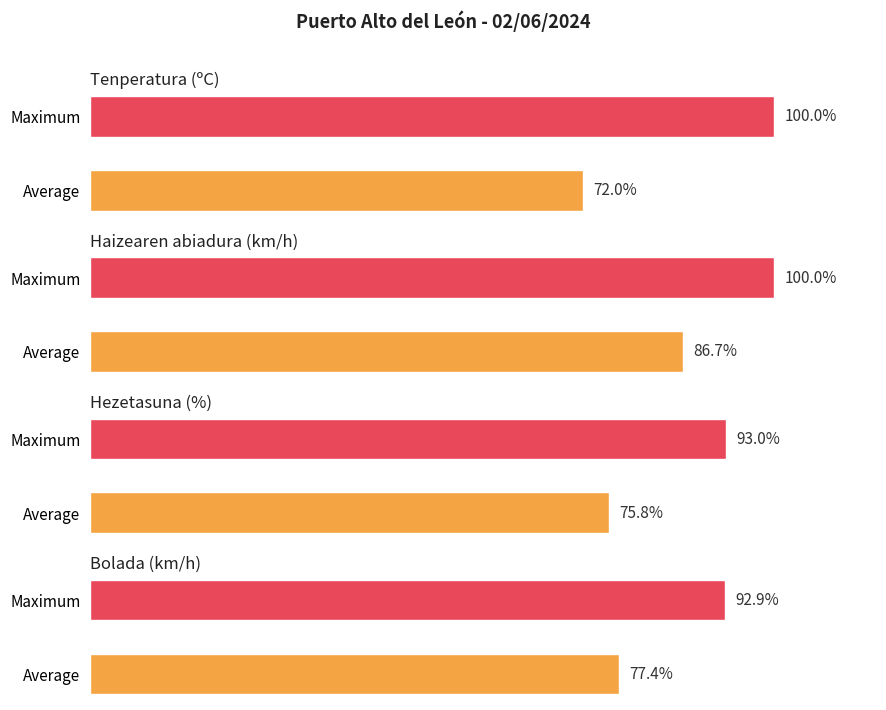

What is the difference between the maximum and minimum values in the Bolada (km/h) series?

15.5